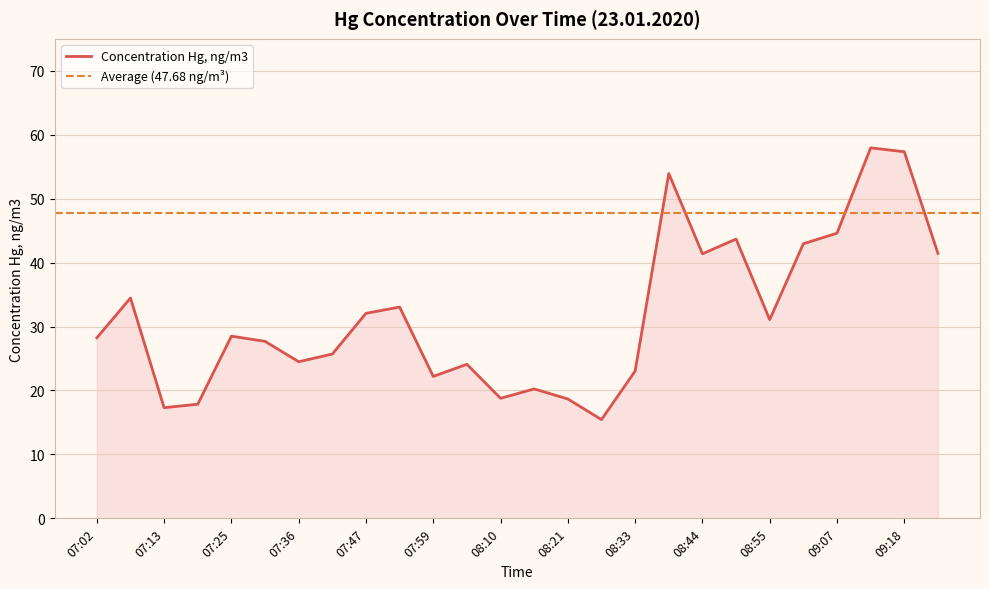

At which category does the chart reach its peak across all series?

09:12